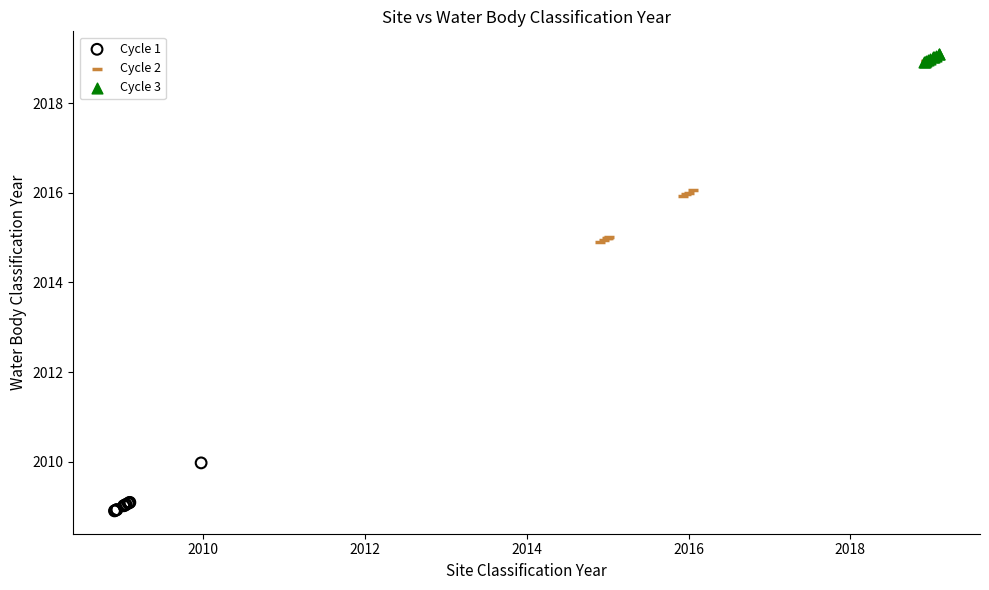

Which series reaches the minimum Y coordinate?

Cycle 1